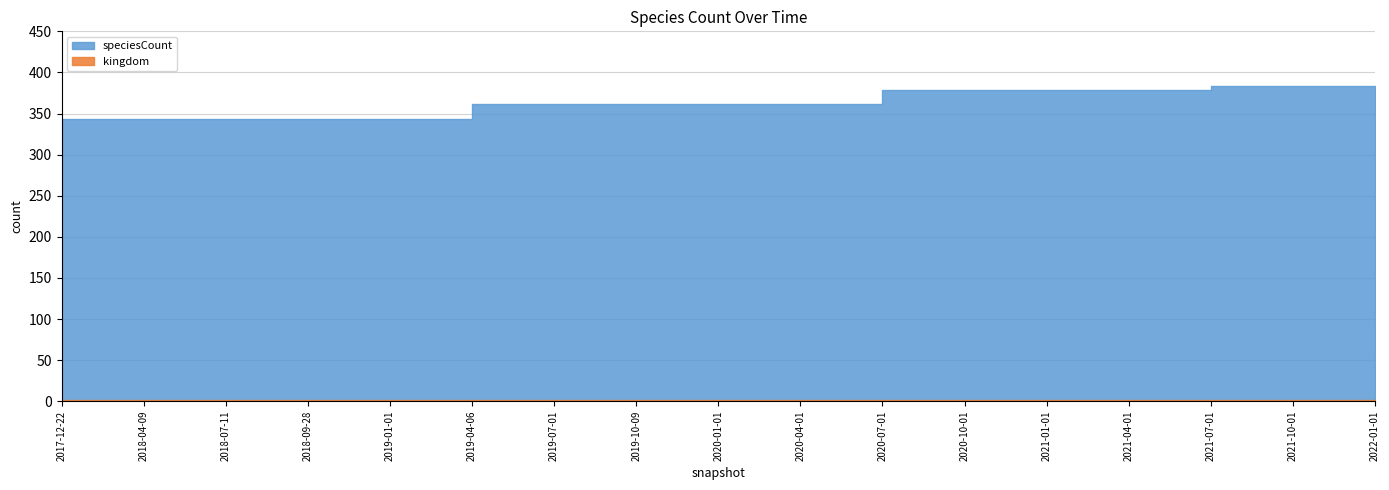

What is the minimum value for speciesCount?

343